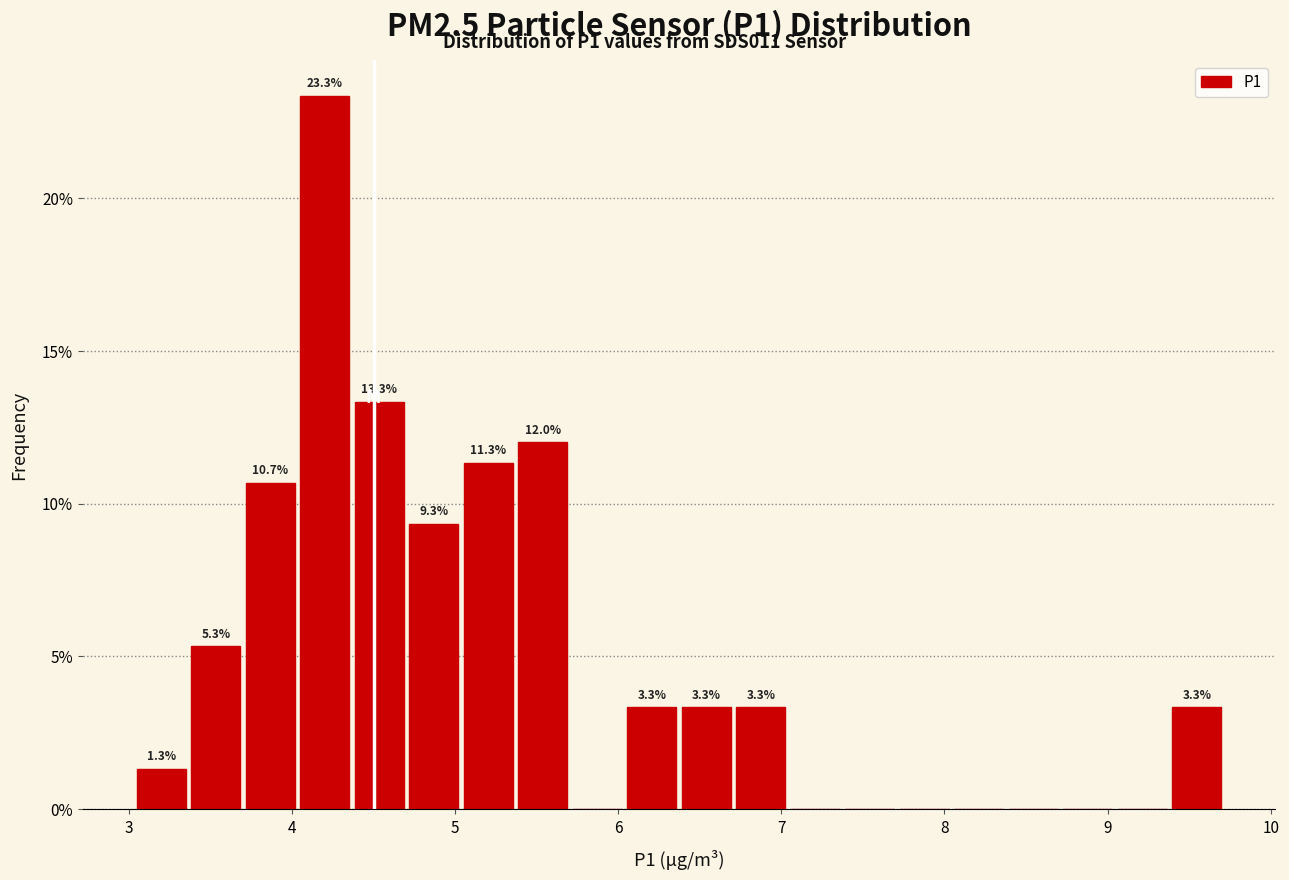

Around what value on the x-axis is the tallest bar? Give the approximate position of its centre, as read against the axis.

4.2